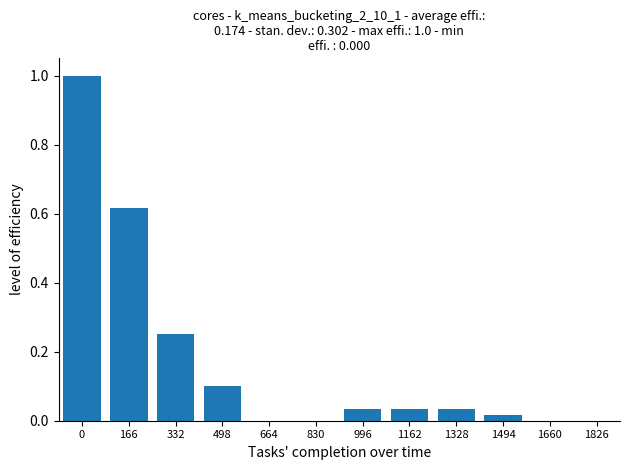

What is the sum of all values?

2.1